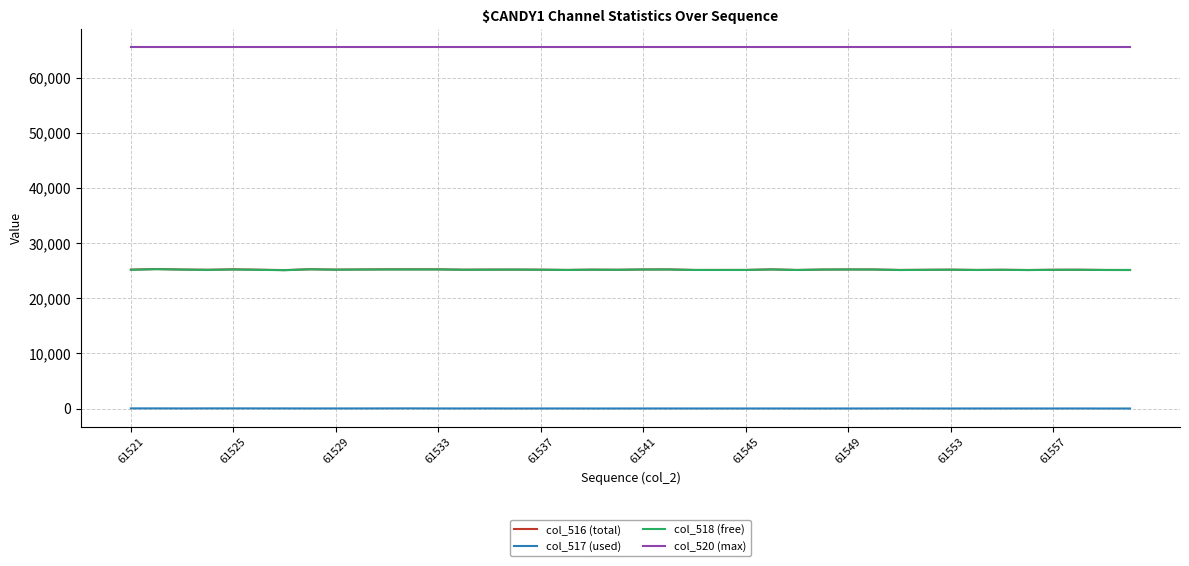

Which series has the largest total across all categories?

col_520 (max)